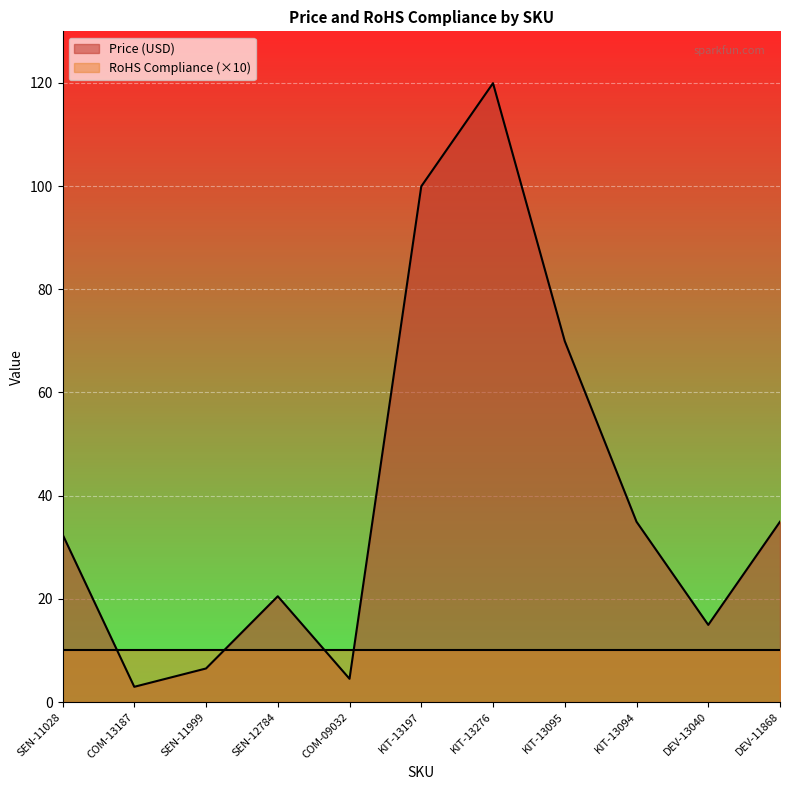

What position from the right is KIT-13095?

4